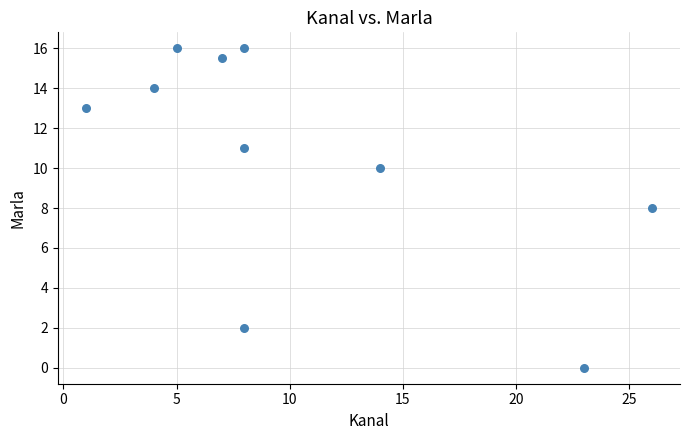

What is the average X value?

10.4